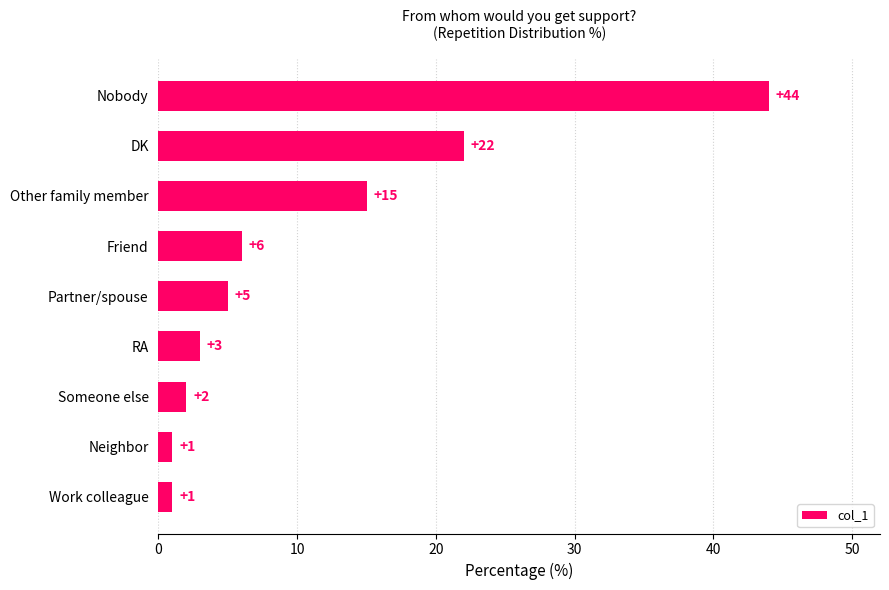

What is the ratio of the value at Partner/spouse to the value at Neighbor?

5.0